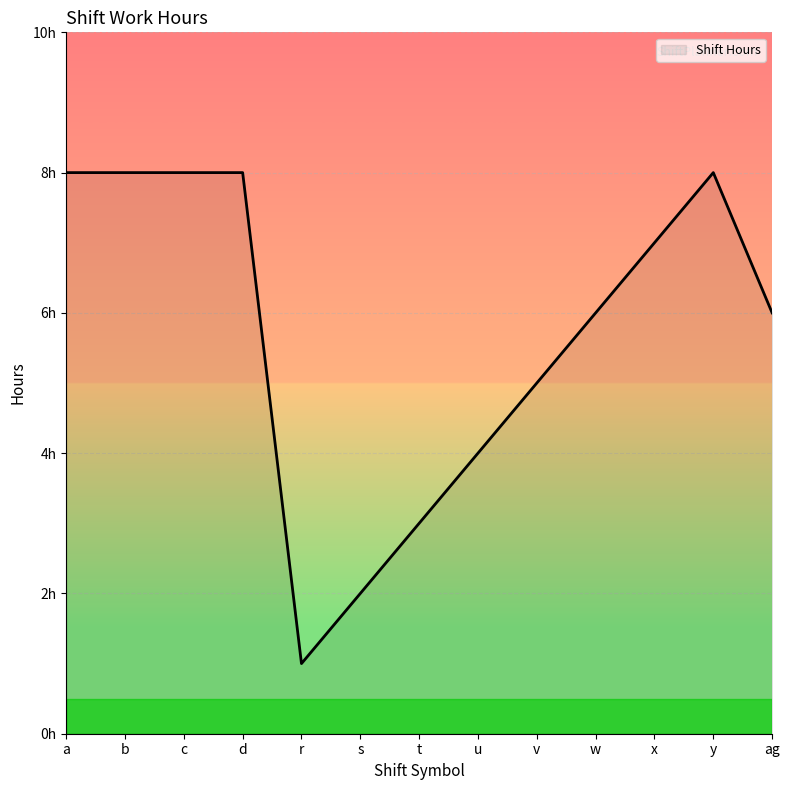

What is the label of the 6th point from the right?

u